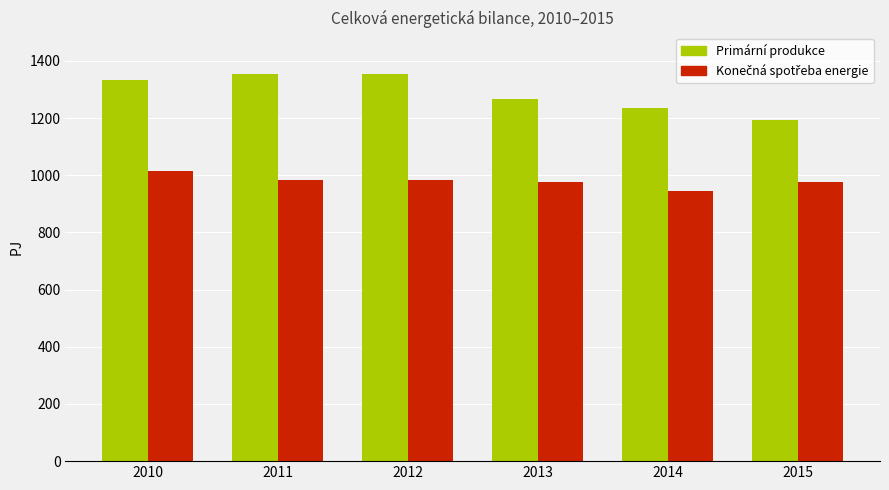

What is the average value of the Primární produkce series?

1290.1